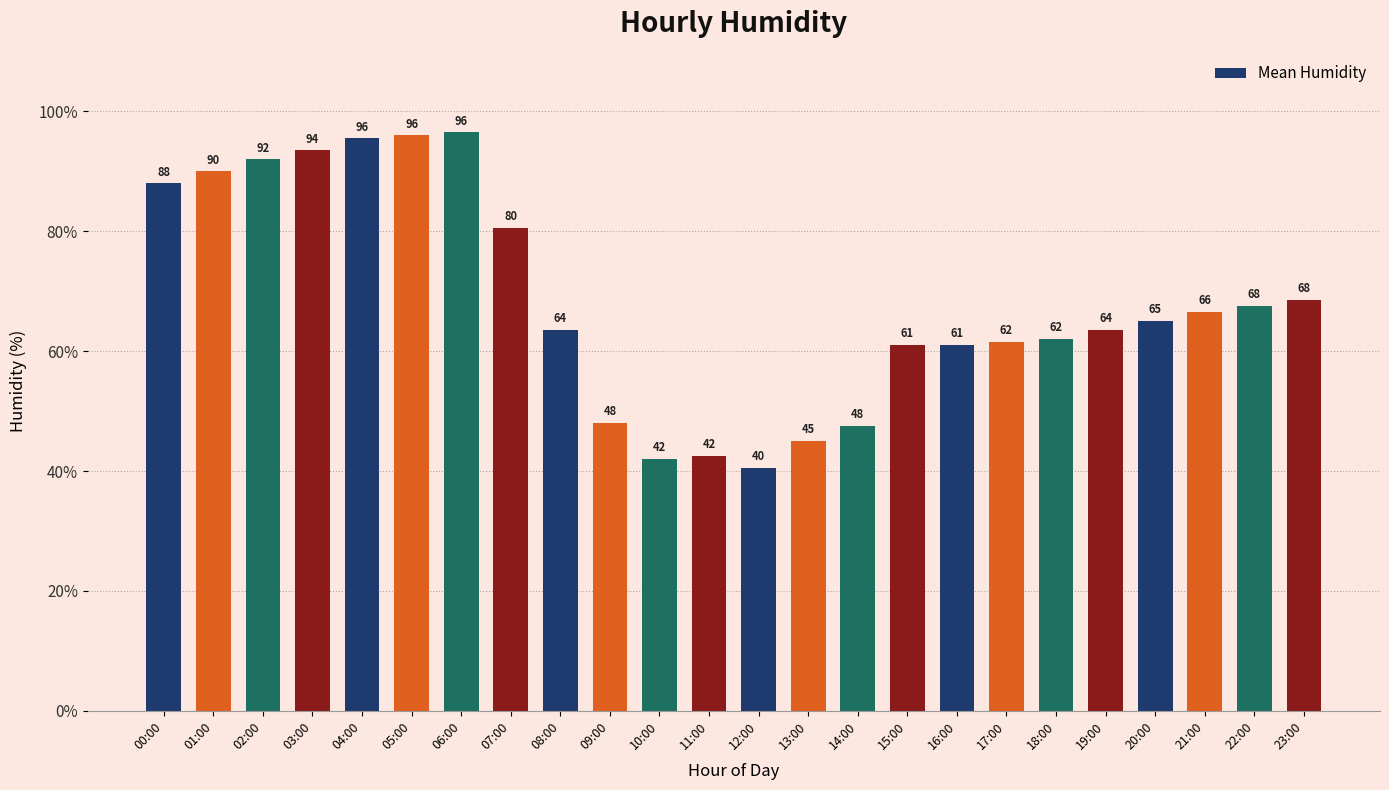

What is the value of the 16th bar from the left?

61.0